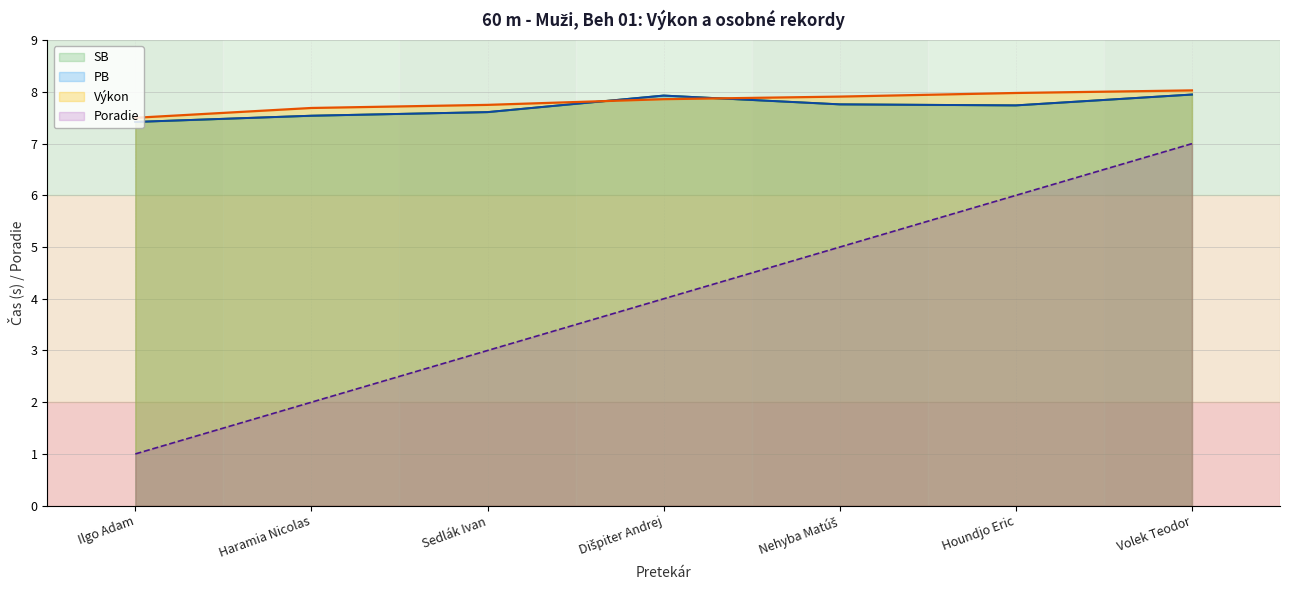

What are all the series names shown in the legend?

Poradie, Výkon, PB, SB